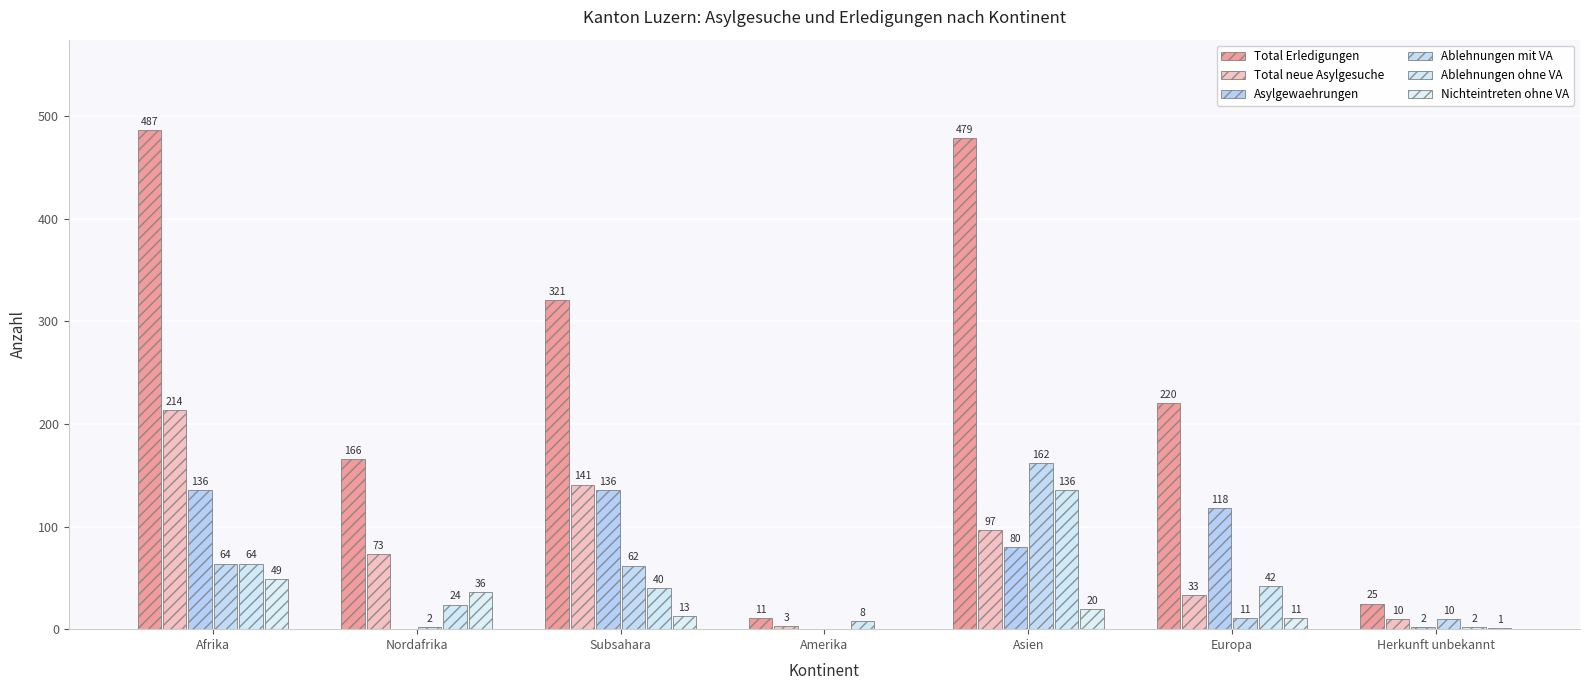

At which category is the sum across all series the highest?

Afrika